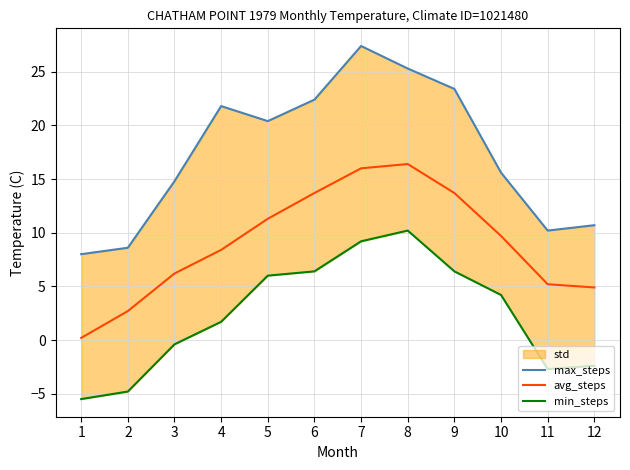

At which category is the sum across all series the highest?

7